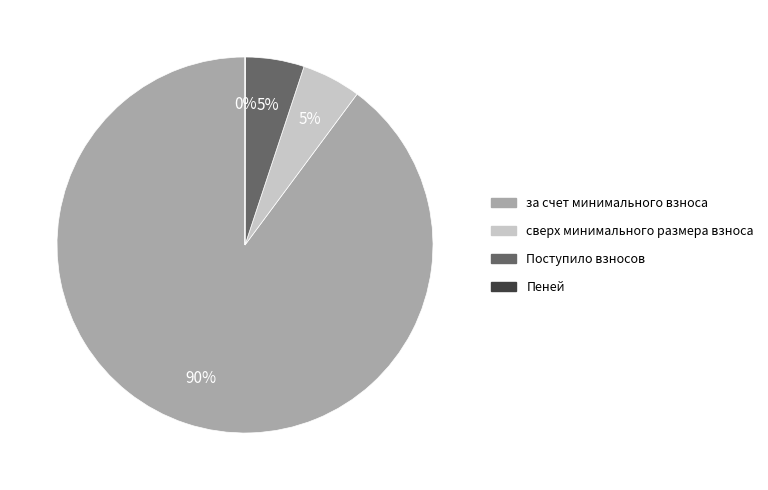

Combined, do сверх минимального размера взноса and Поступило взносов account for over 50%?

No